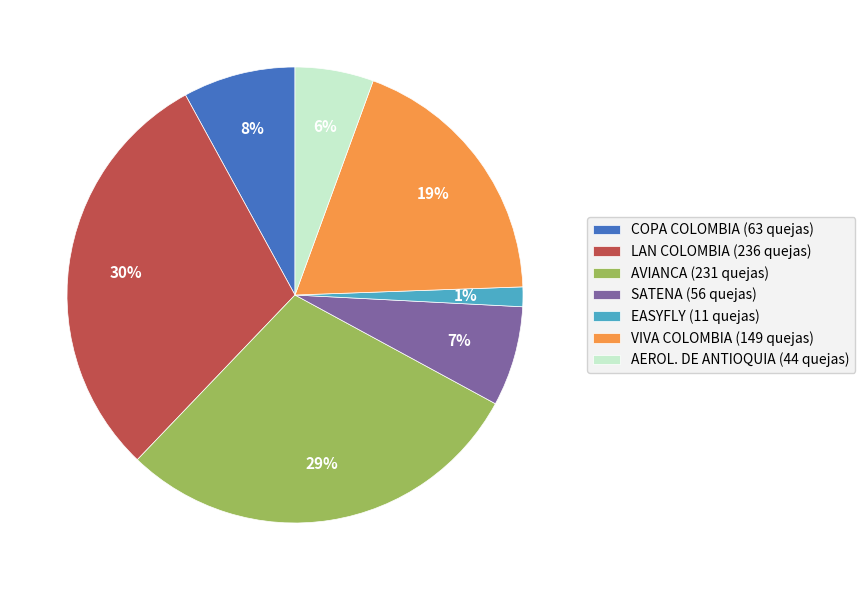

Does any single category account for the majority?

No